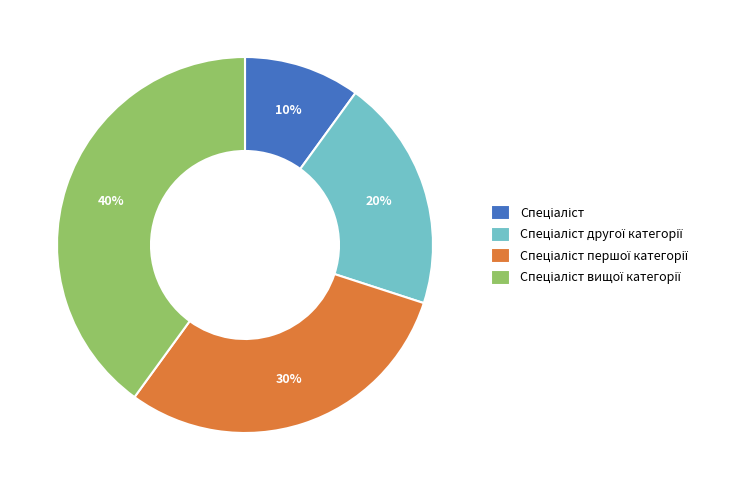

Is there any slice that represents more than half of the pie?

No